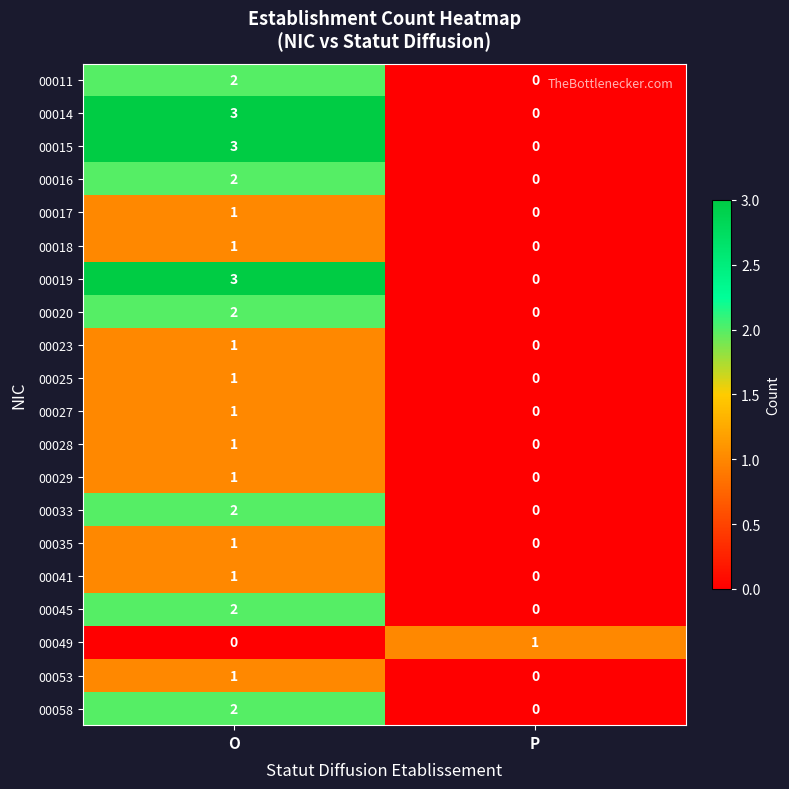

The value of 00017 at O is 1. True or false?

True